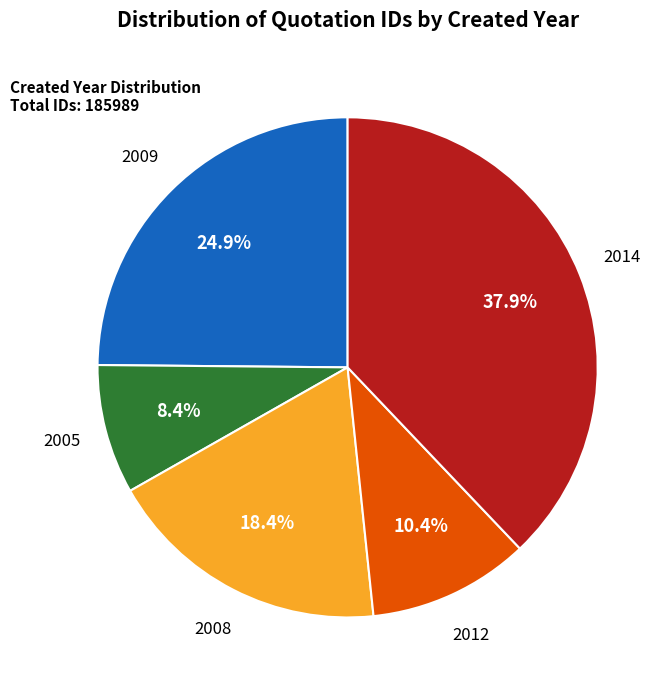

Is there a majority slice in this chart?

No